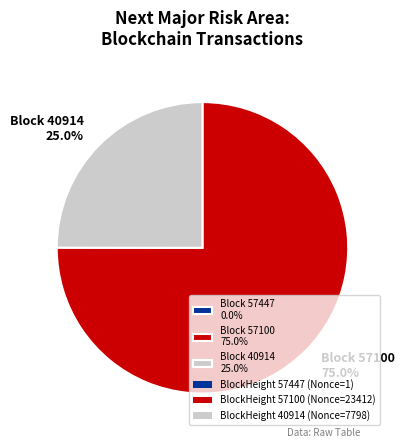

What is the ratio of the value at Block 40914 25.0% to the value at Block 57100 75.0%?

0.3